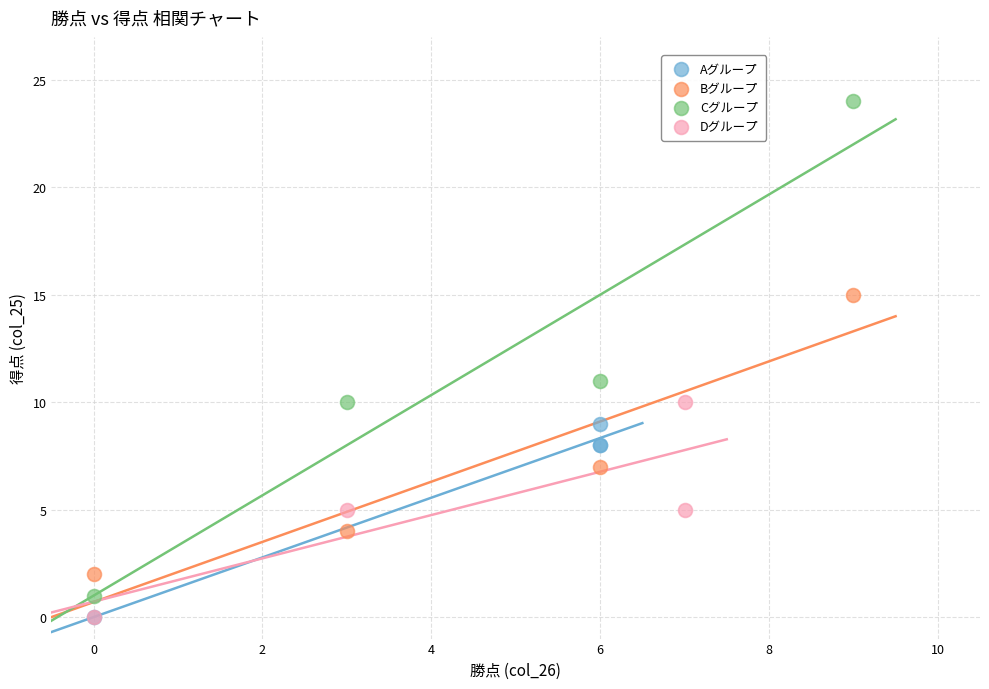

Which series has the widest spread of Y values?

Cグループ